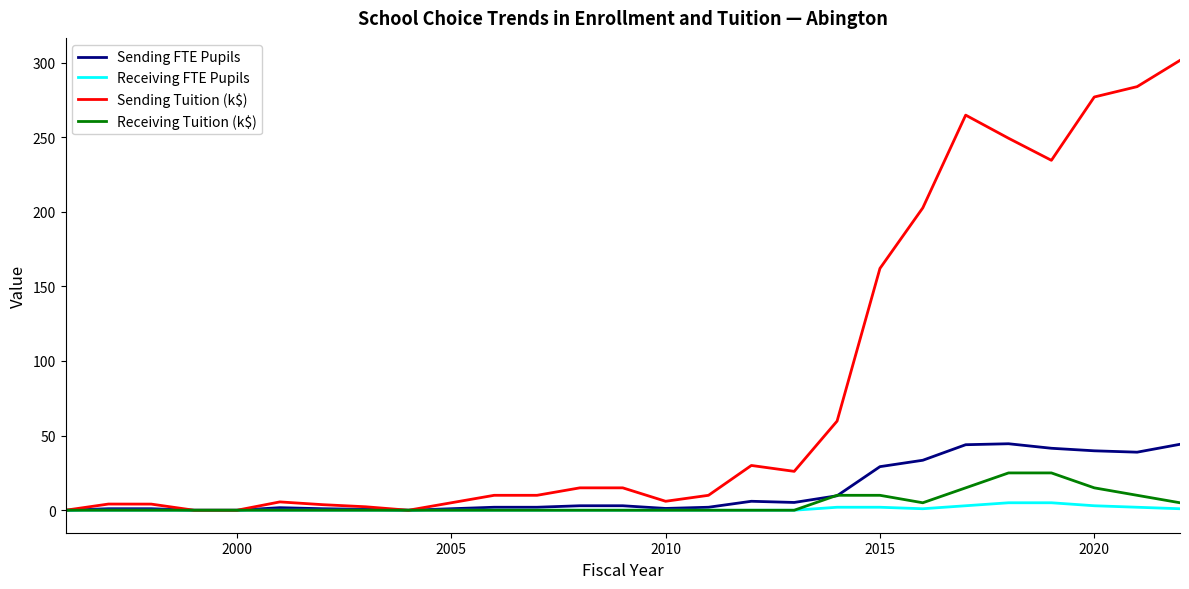

Which series has the largest total across all categories?

Sending Tuition (k$)